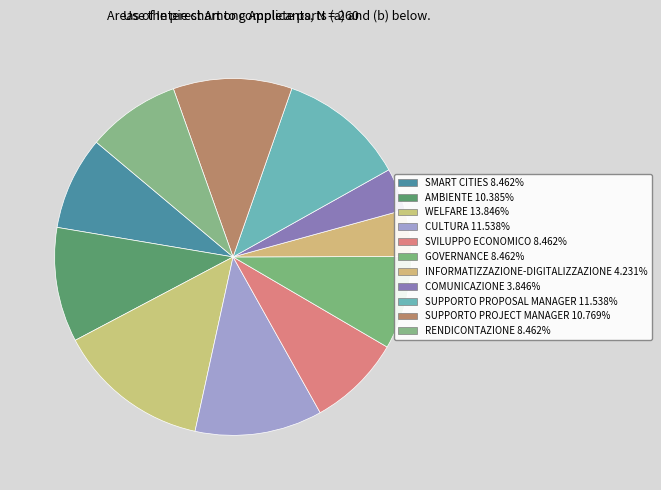

What percentage is NOT represented by WELFARE?

86.2%